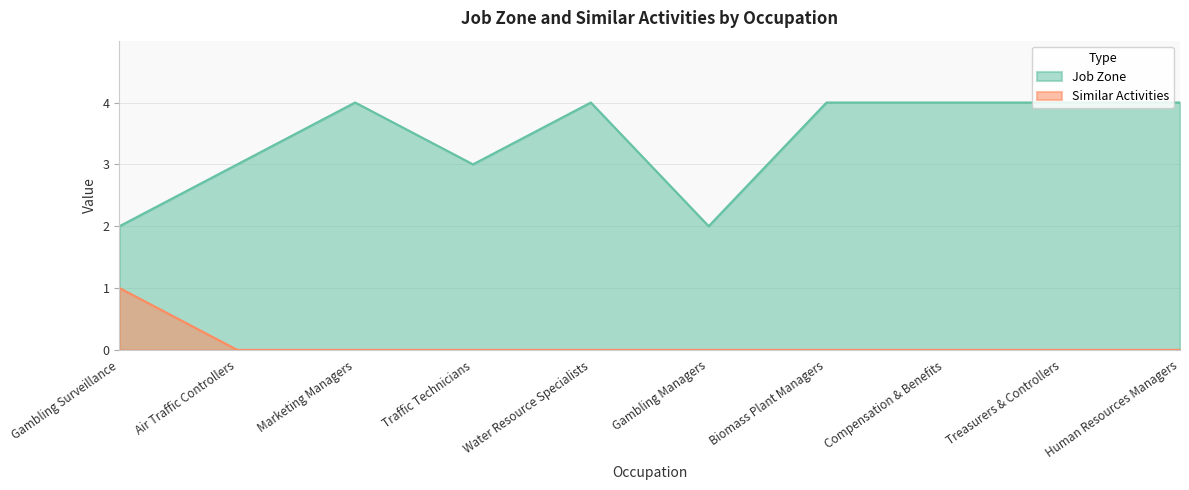

List the series in order of their peak value, lowest first.

Similar Activities, Job Zone